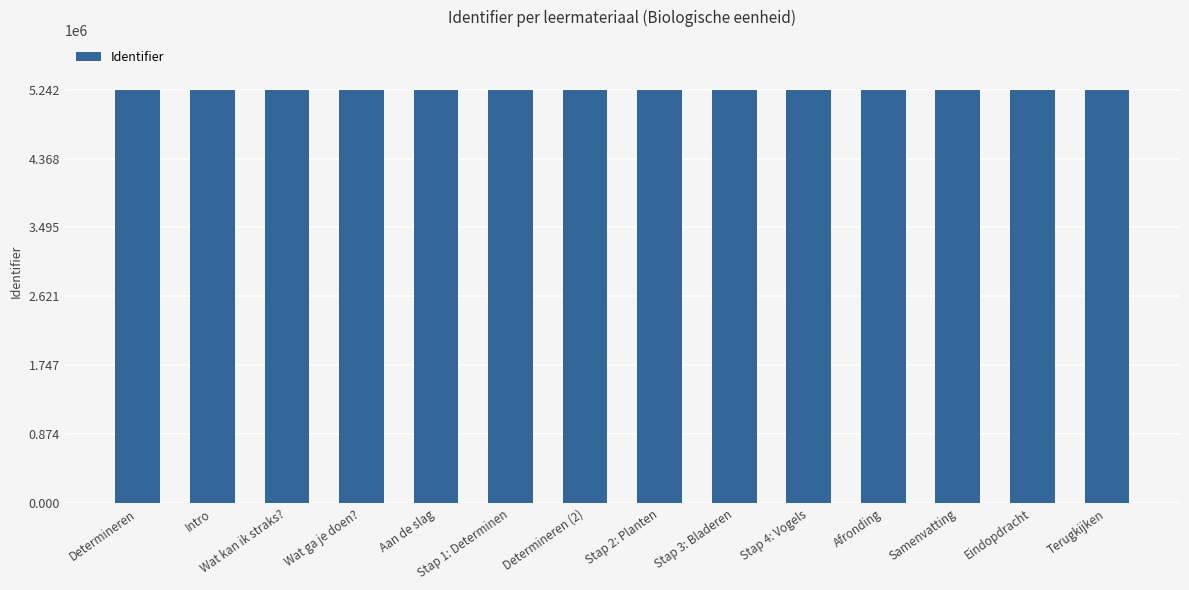

How many distinct data groups are displayed?

1